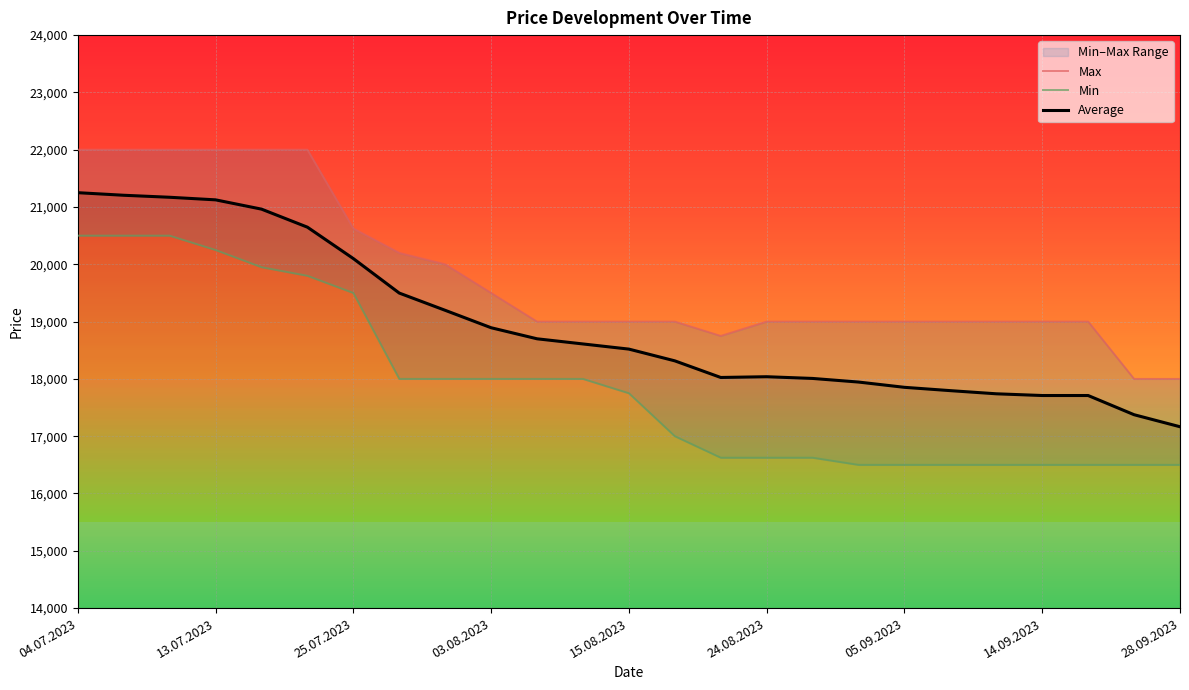

What is the value of the Max point at the 4th from the left?

22000